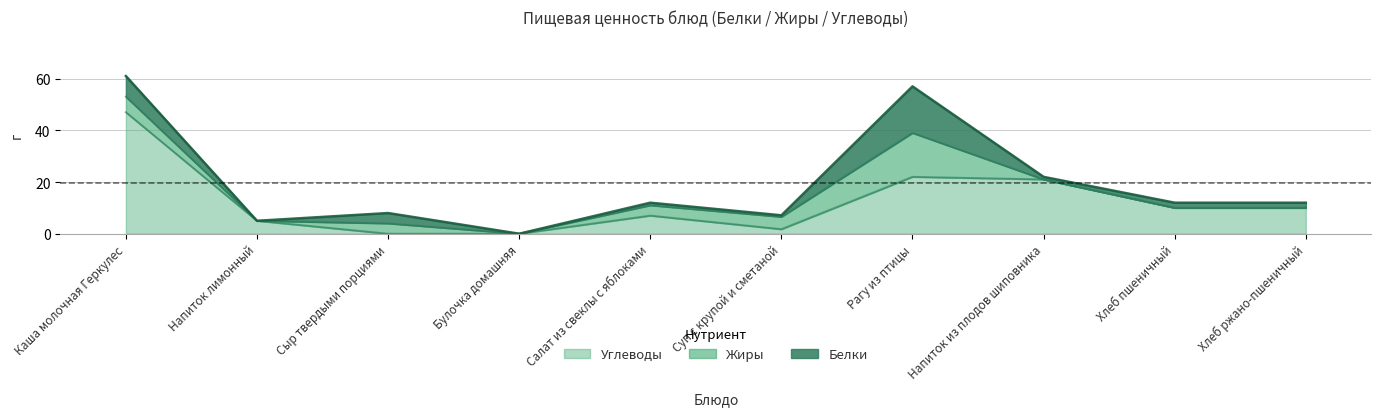

The Белки series shows 8.0 at Каша молочная Геркулес. True or false?

True